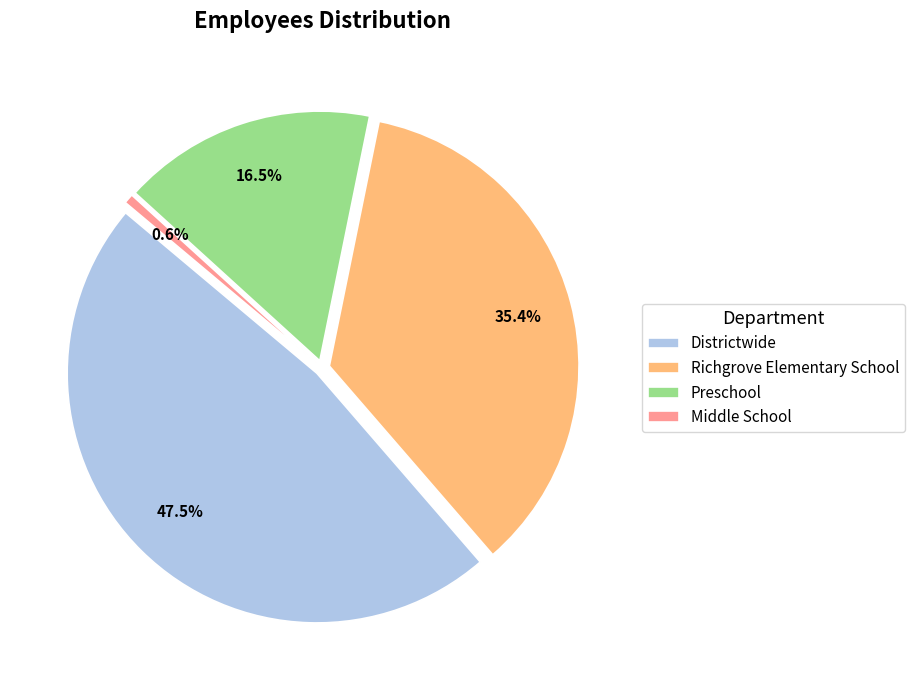

Is it true that Richgrove Elementary School is 45% of the pie?

False